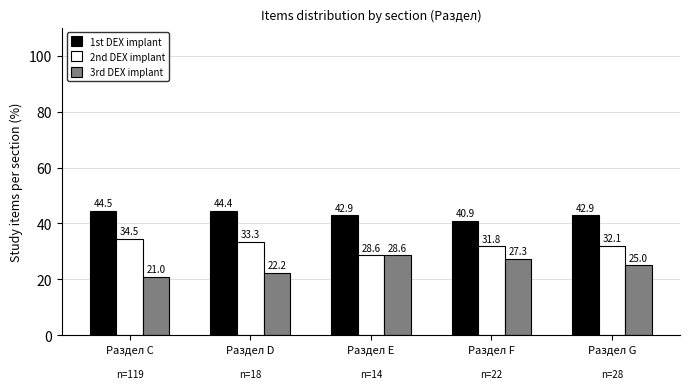

What are all the series names shown in the legend?

1st DEX implant, 2nd DEX implant, 3rd DEX implant